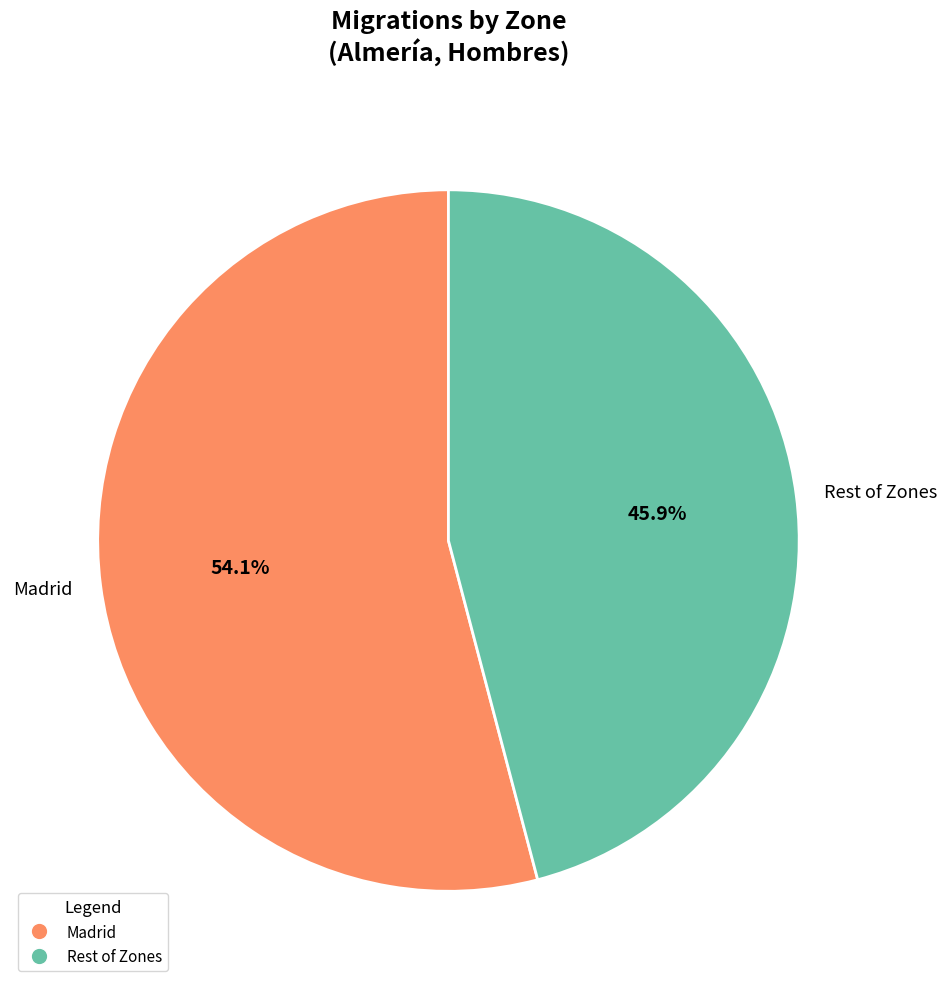

Which slice is the smallest?

Rest of Zones